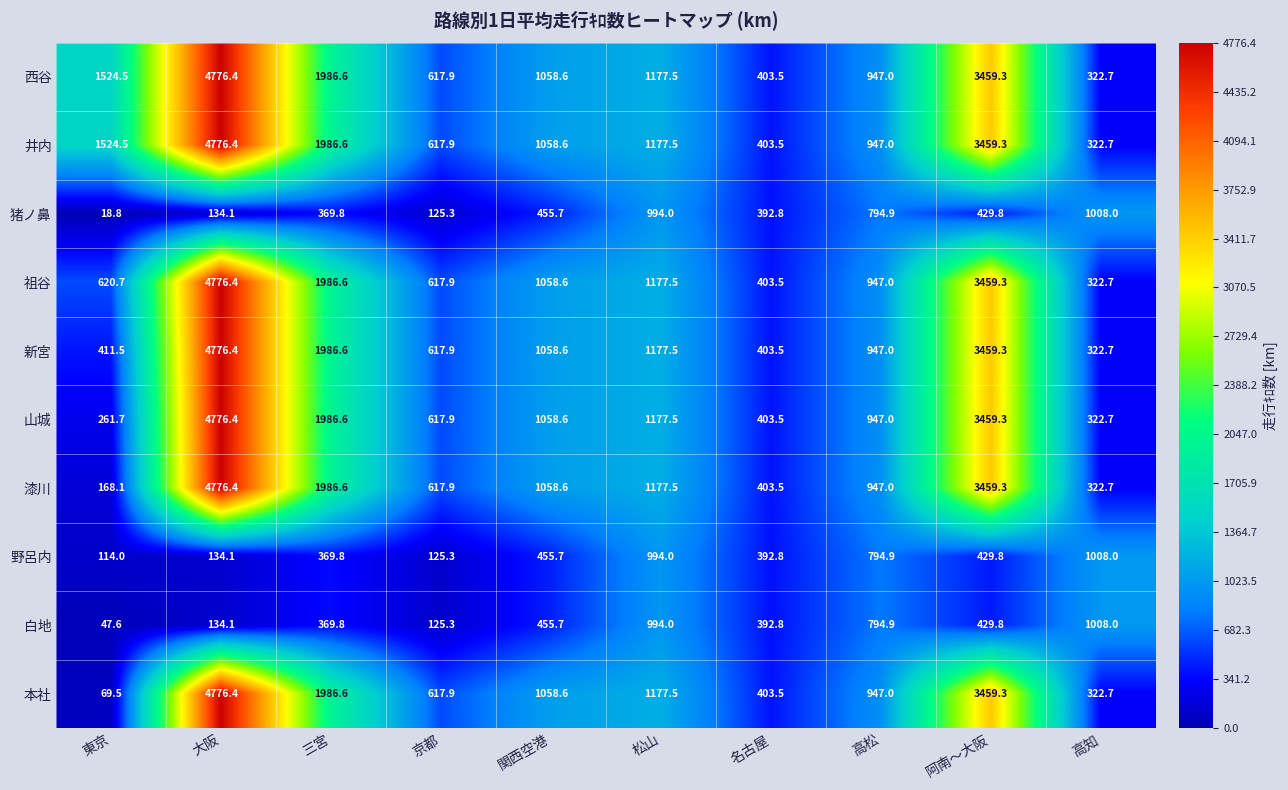

At which category is the sum across all series the highest?

大阪